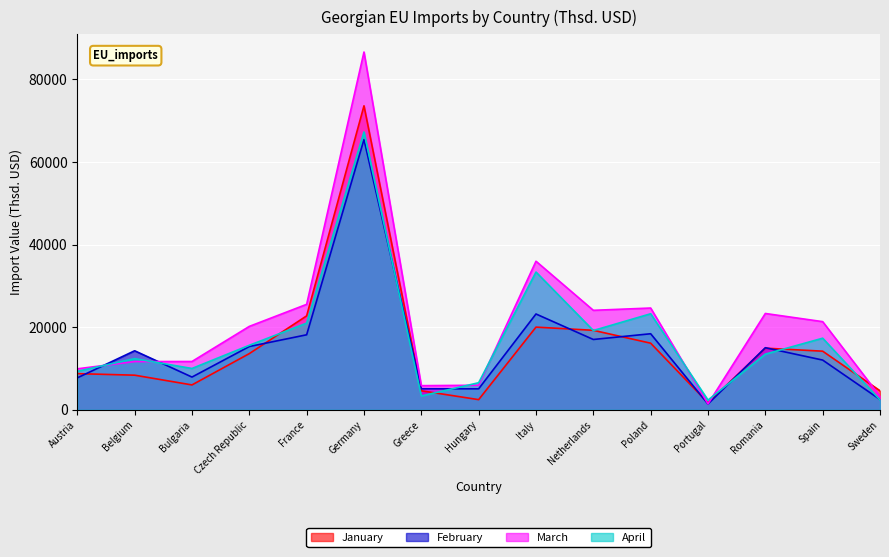

How many categories are shown in the chart?

15